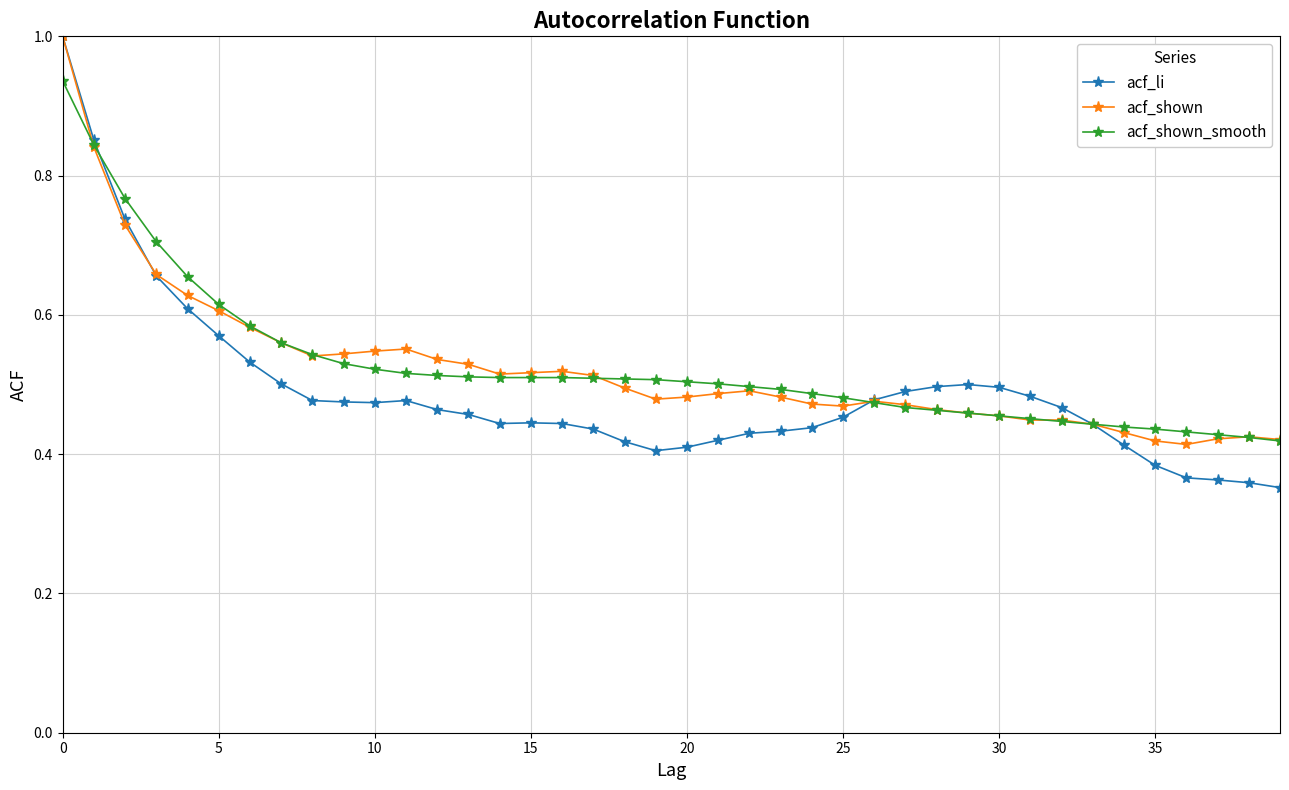

What is the maximum value for acf_shown?

1.0